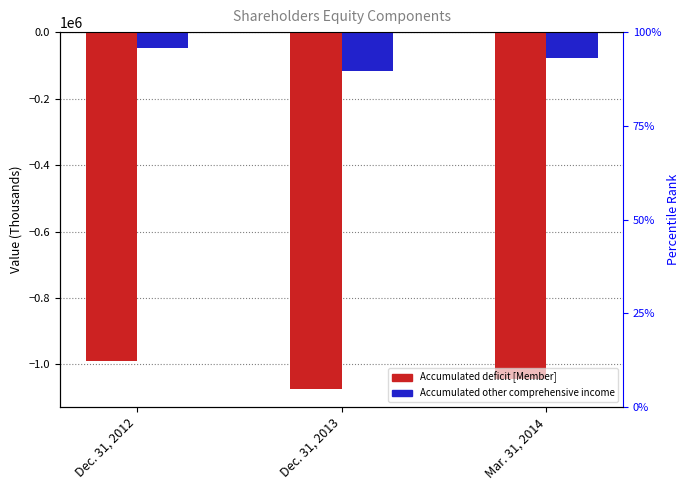

Is the value of Accumulated other comprehensive income at Dec. 31, 2012 greater than the value of Accumulated deficit [Member] at Dec. 31, 2013?

Yes